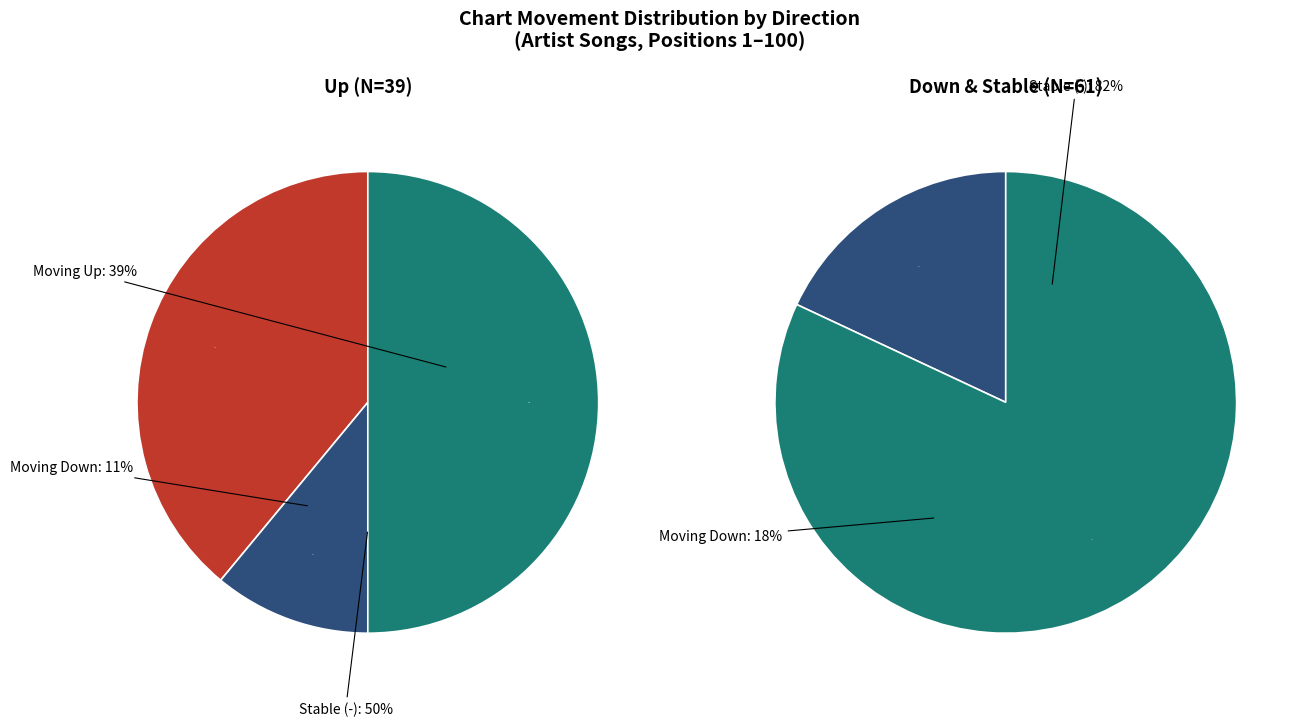

What percentage do - and up together represent?

89.0%